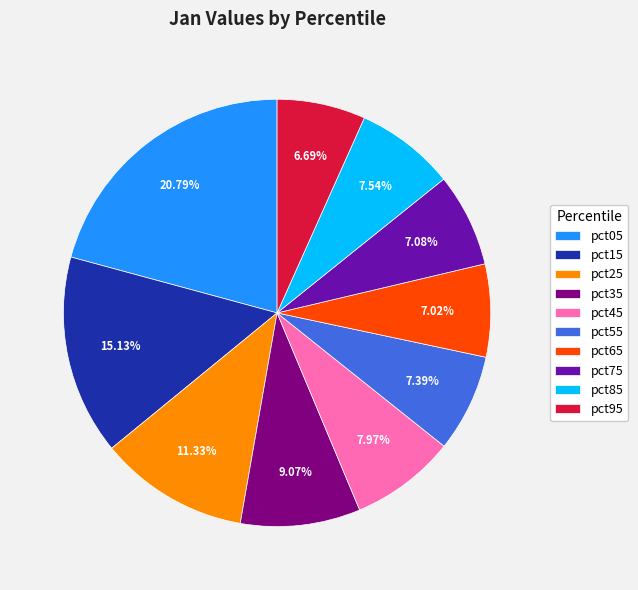

Is there a majority slice in this chart?

No